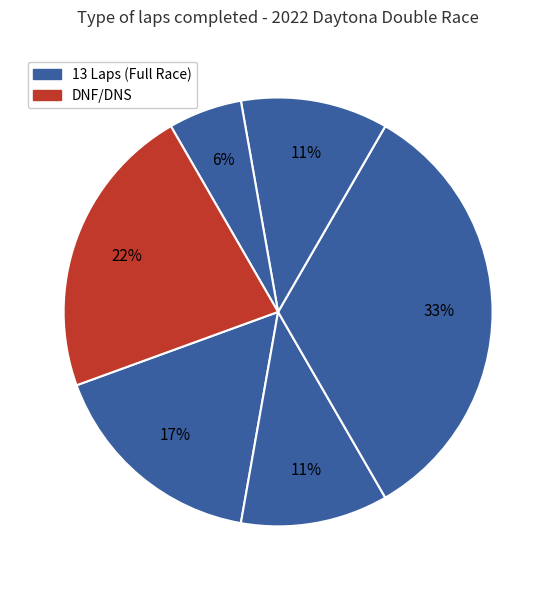

How many segments does this pie chart have?

6